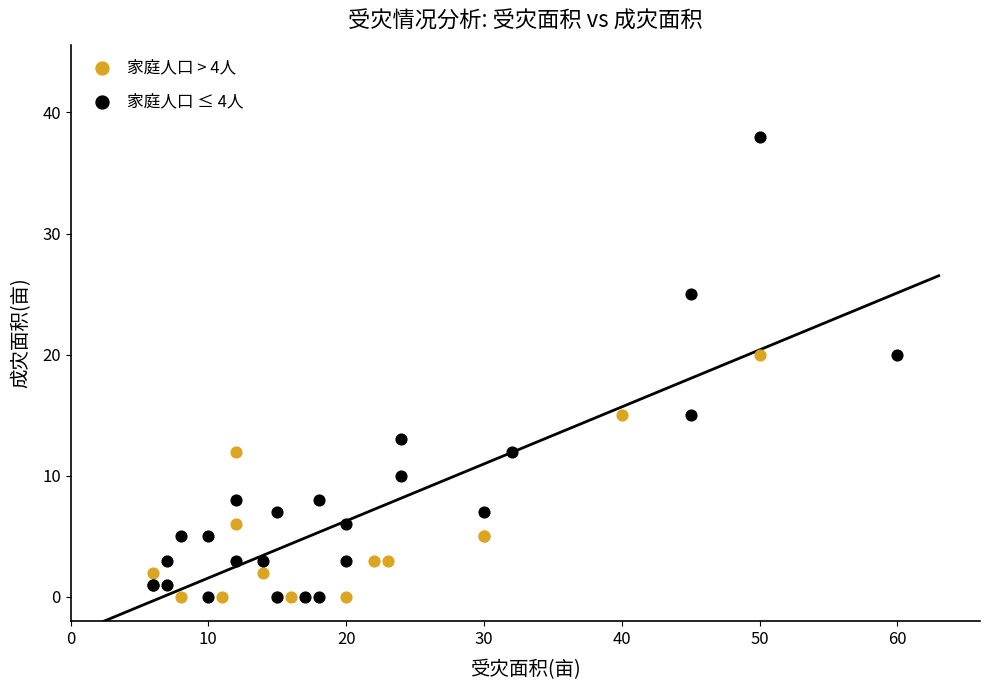

Which series has the largest Y range (max minus min)?

家庭人口 ≤ 4人